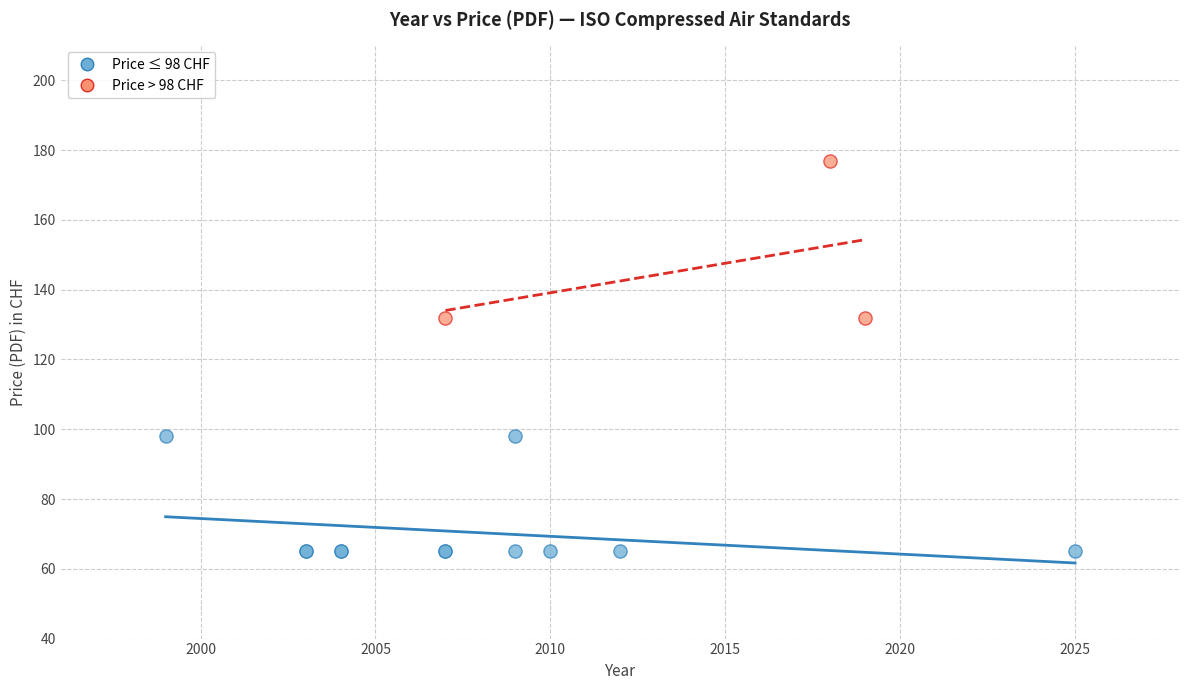

Which series contains the highest Y value?

Price > 98 CHF